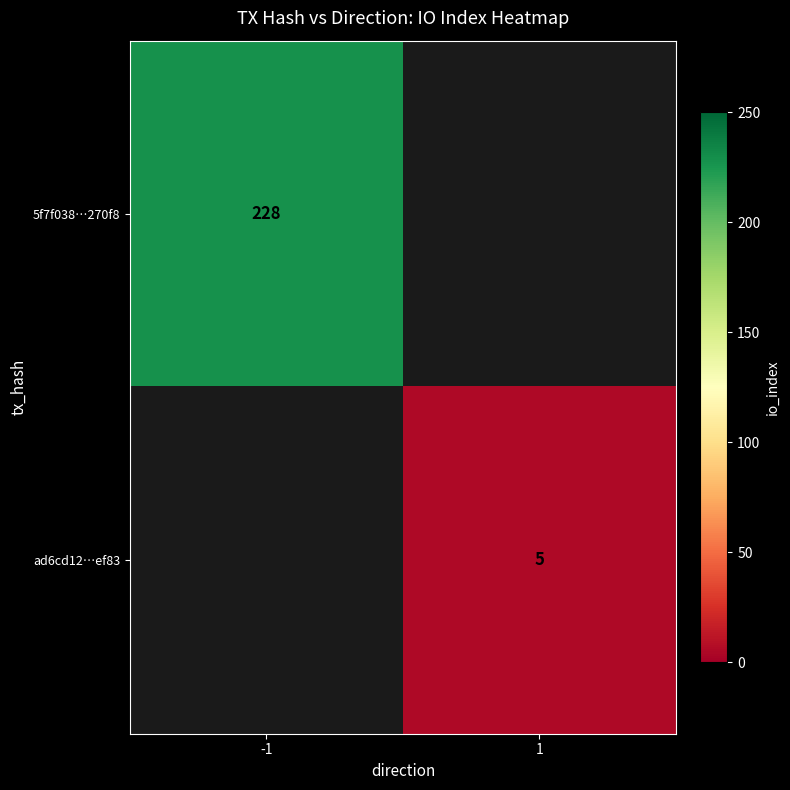

True or false: ad6cd12…ef83 has a value of 3 at 1.

False